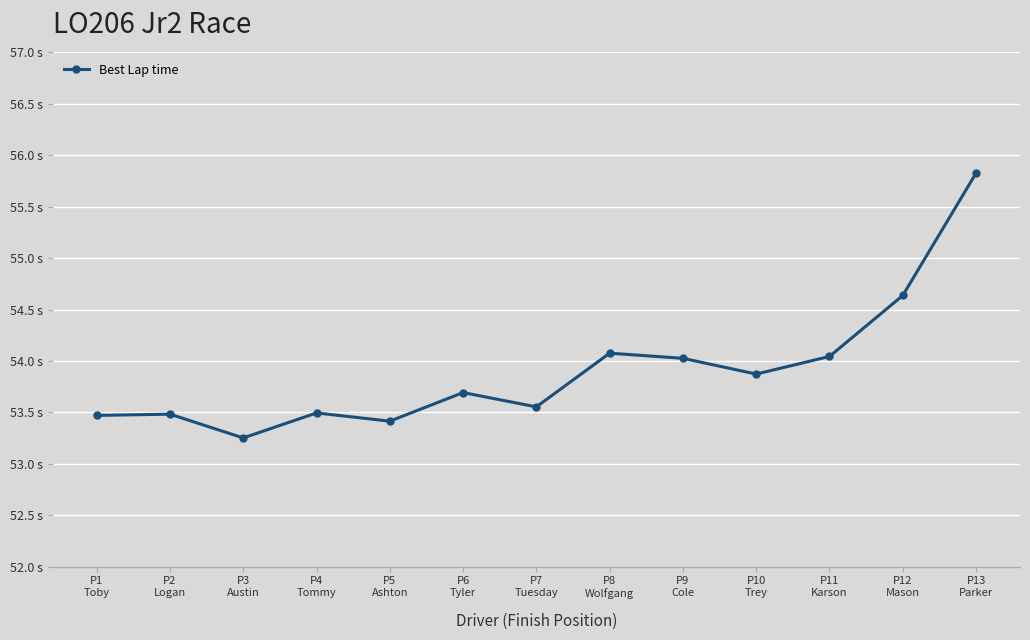

Does the chart have visible grid lines?

Yes